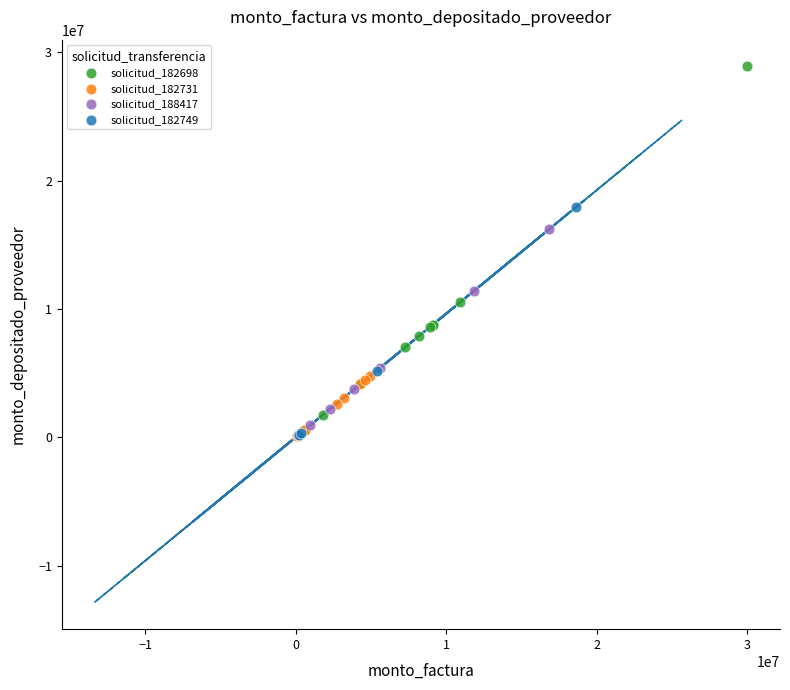

Which series contains the highest Y value?

solicitud_182698